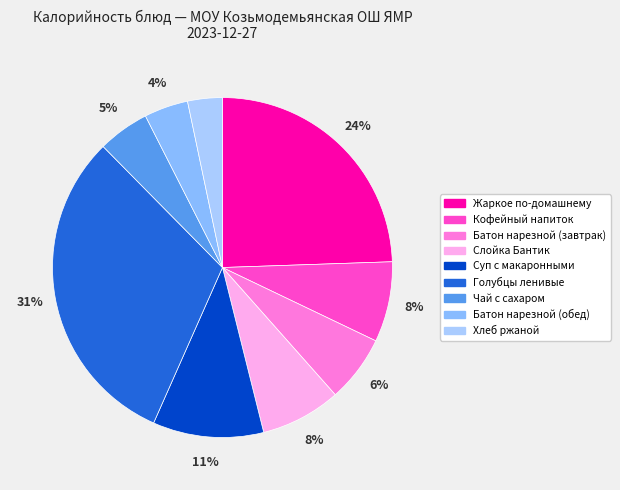

Between Голубцы ленивые and Хлеб ржаной, which is larger?

Голубцы ленивые